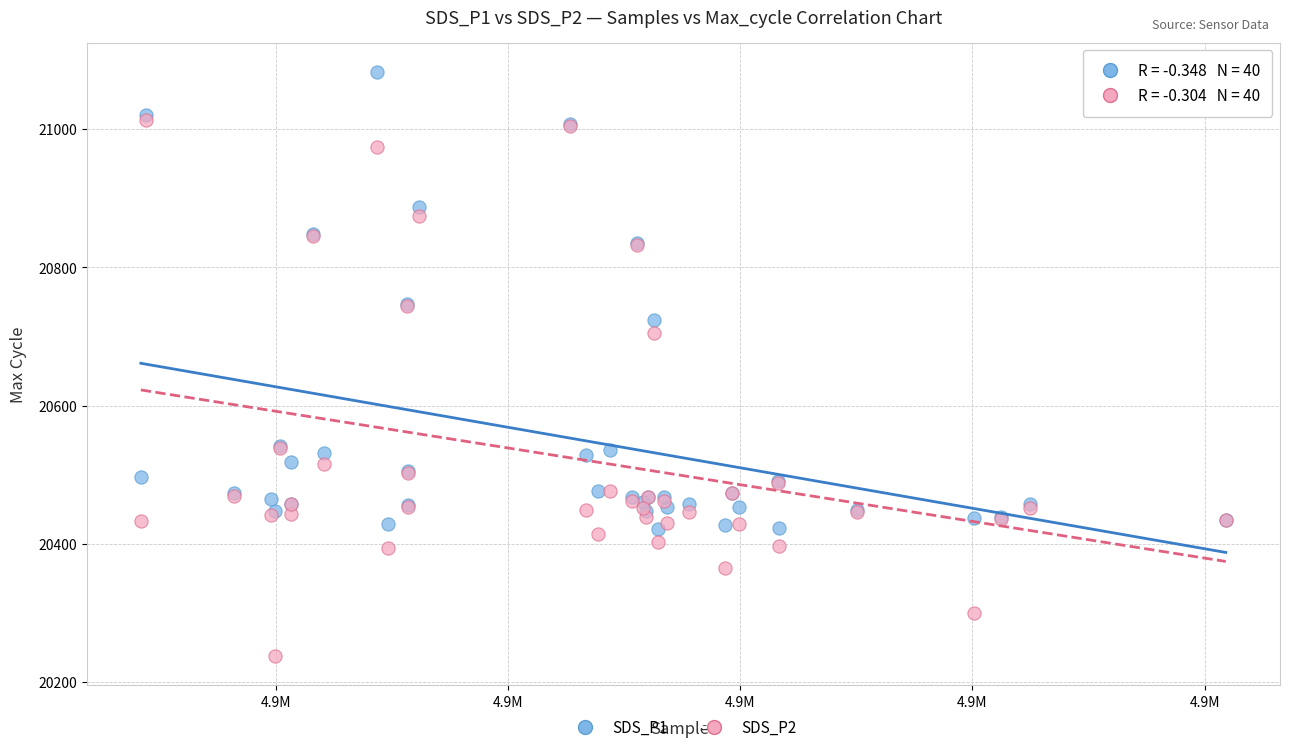

Across all series, what Y value is closest to 20660?

20705.1